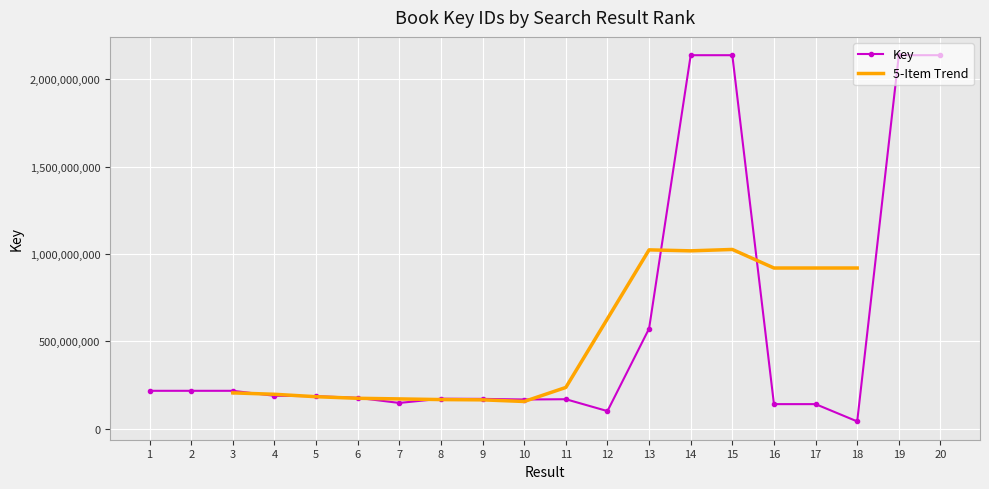

List the labels in order of value, largest first.

20, 14, 15, 19, 13, 1, 2, 3, 4, 5, 6, 8, 9, 11, 10, 7, 17, 16, 12, 18